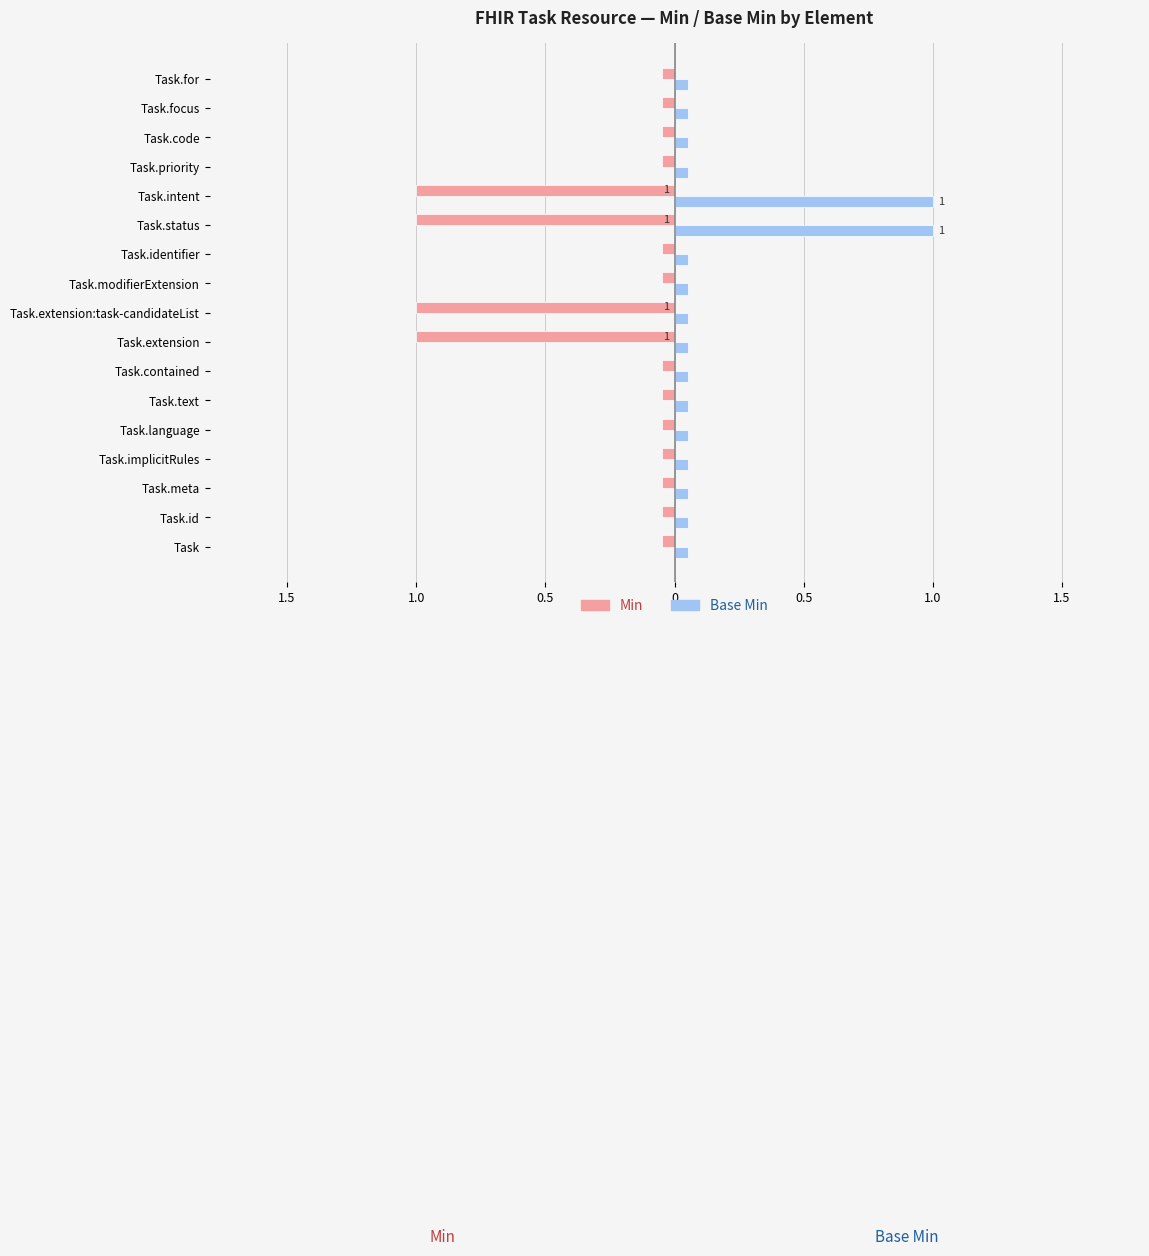

Reading right to left, transcribe all the data shown in this chart.

Min: -0.1	-0.1	-0.1	-0.1	-1.0	-1.0	-0.1	-0.1	-1.0	-1.0	-0.1	-0.1	-0.1	-0.1	-0.1	-0.1	-0.1
Base Min: 0.1	0.1	0.1	0.1	1.0	1.0	0.1	0.1	0.1	0.1	0.1	0.1	0.1	0.1	0.1	0.1	0.1